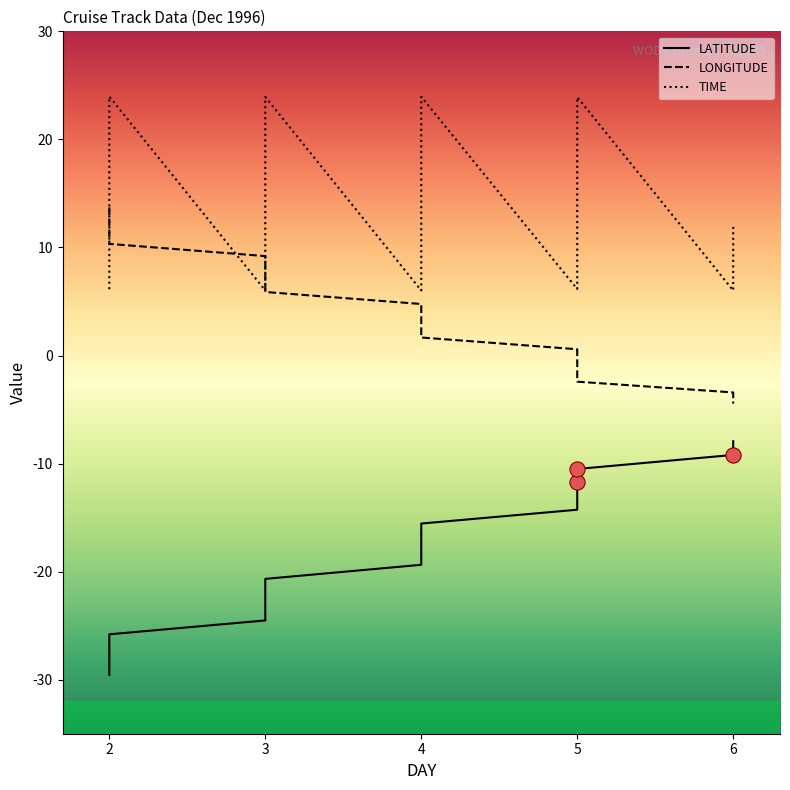

At which category is the sum across all series the highest?

5